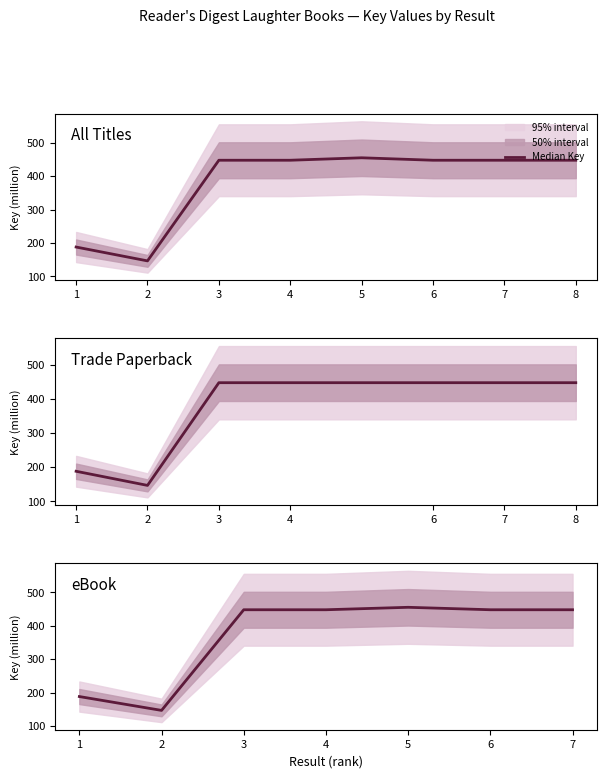

List the labels in order of value, smallest first.

2, 1, 7, 6, 4, 3, 5